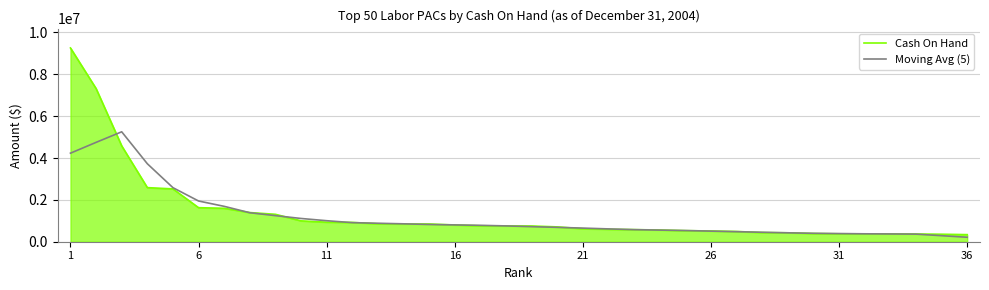

Which series has the largest range (max minus min)?

Cash On Hand